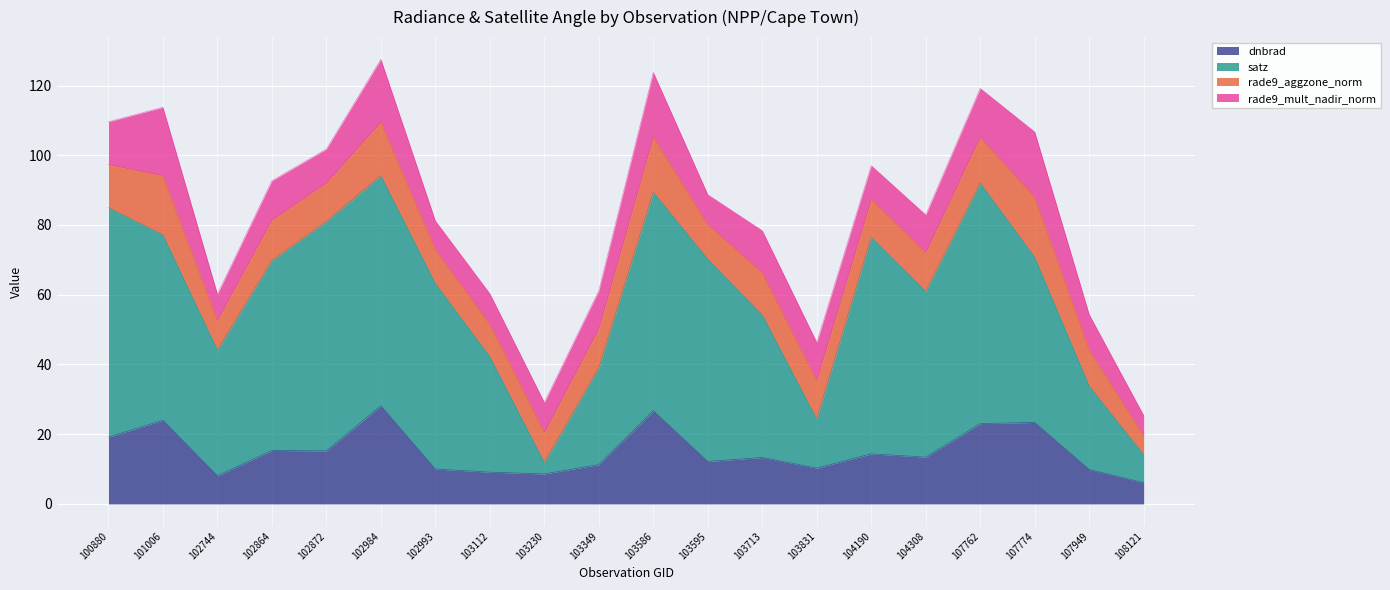

What value does the dnbrad series have at 102984?

28.2